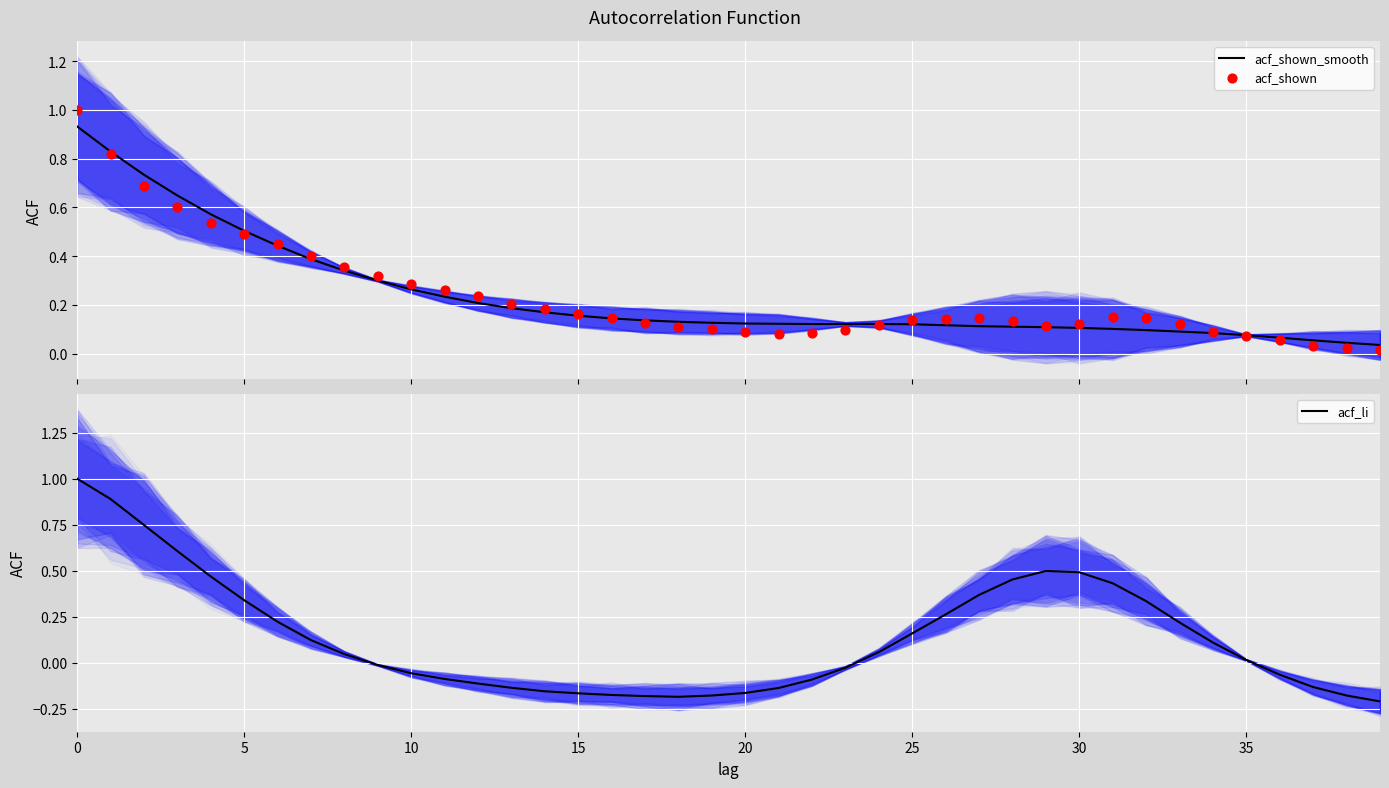

At how many categories does at least one series exceed 0?

40